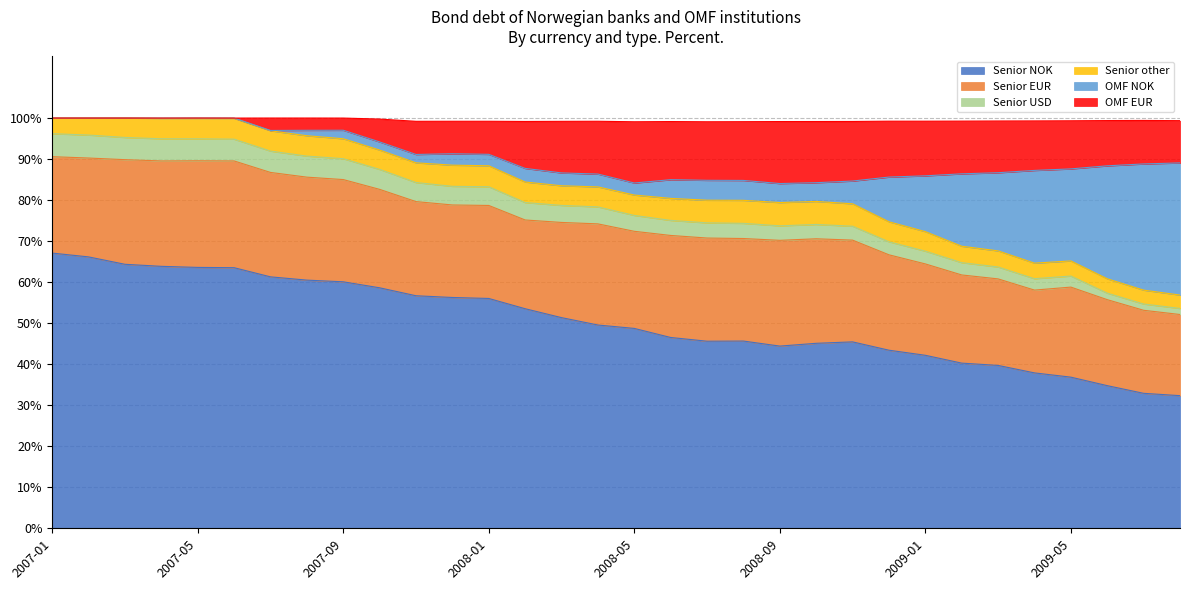

What is the highest value of the Senior NOK series?

67.1